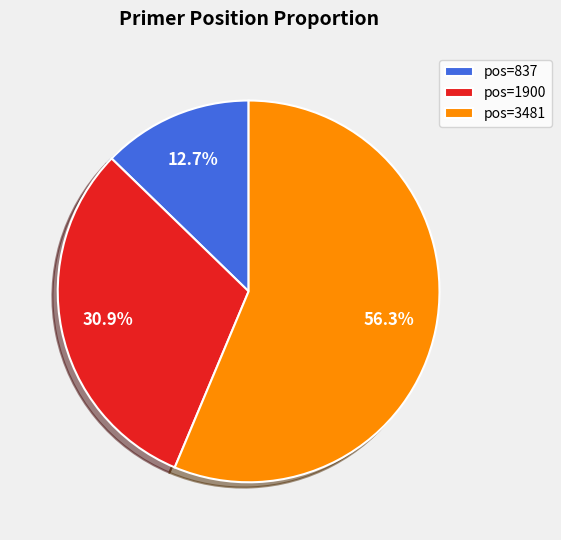

What is the ratio of the value at pos=837 to the value at pos=1900?

0.4